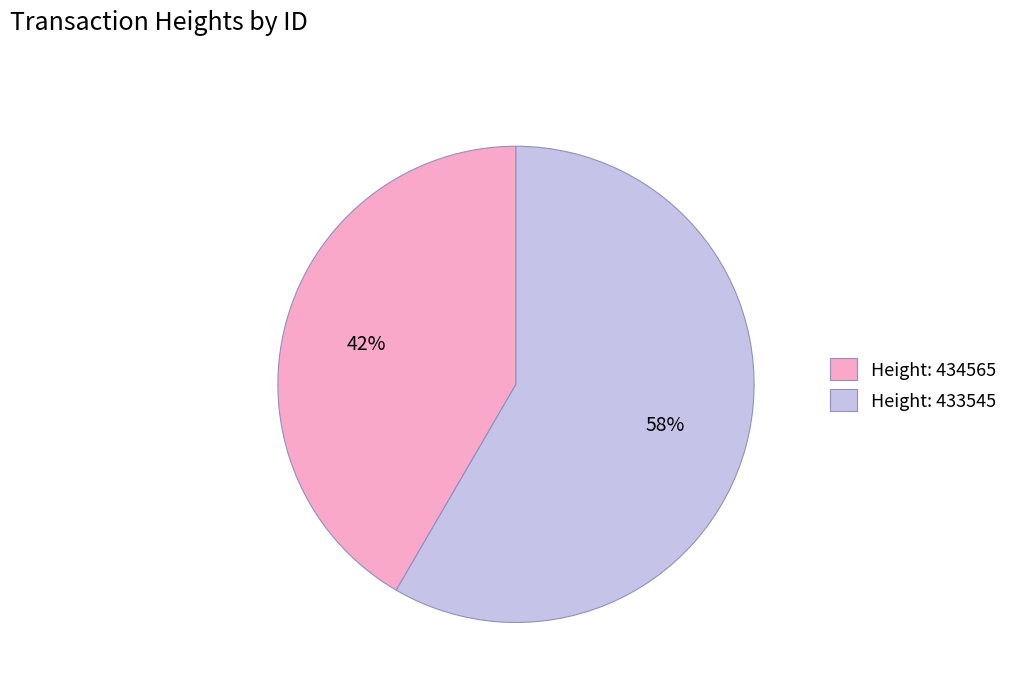

To the nearest percent, what is the combined percentage of Height: 434565 and Height: 433545?

100%